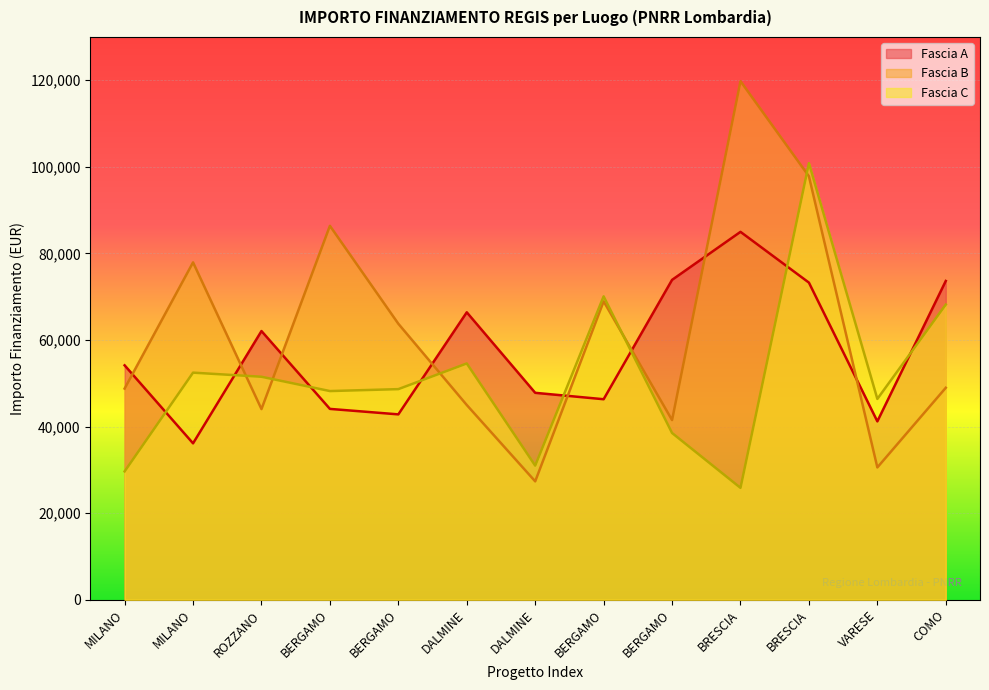

List the series in order of their peak value, lowest first.

Fascia A, Fascia C, Fascia B